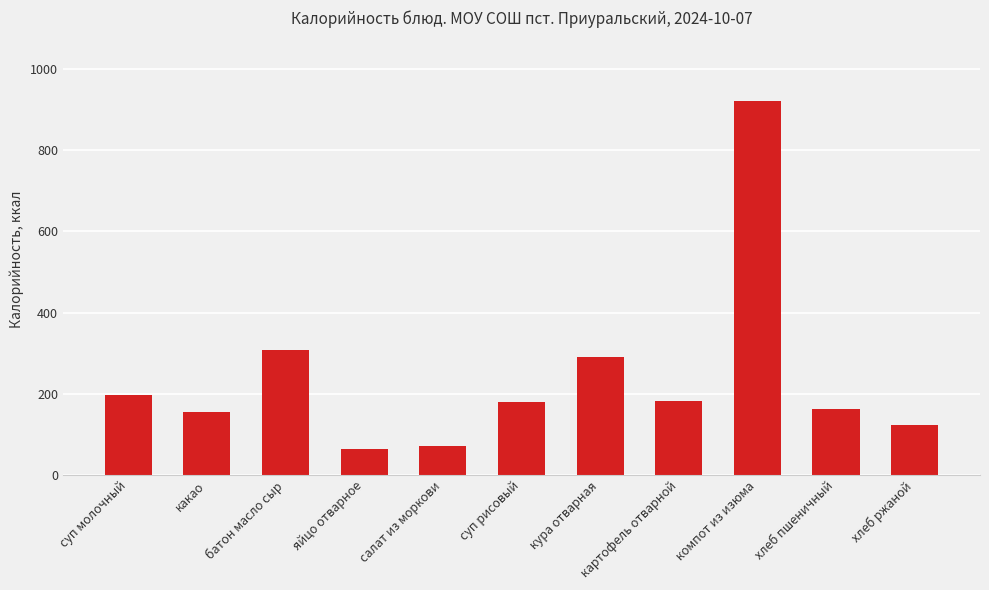

What is the sum of all values?

2649.2